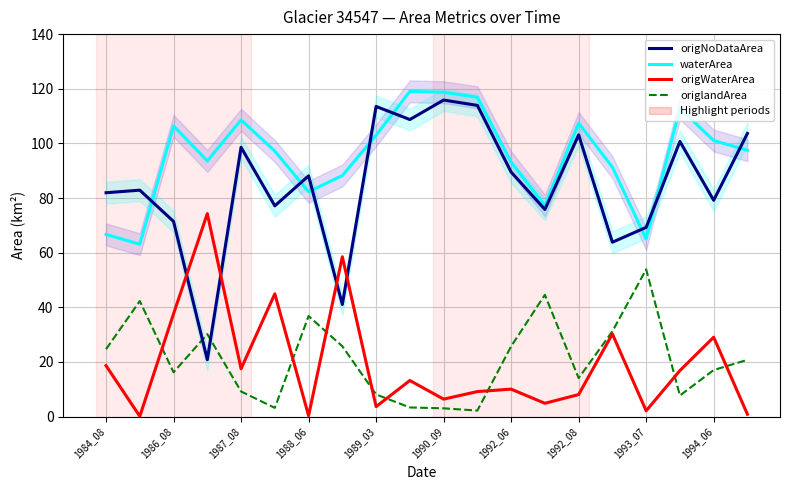

True or false: origlandArea has more than 1 points higher than both neighbors.

True